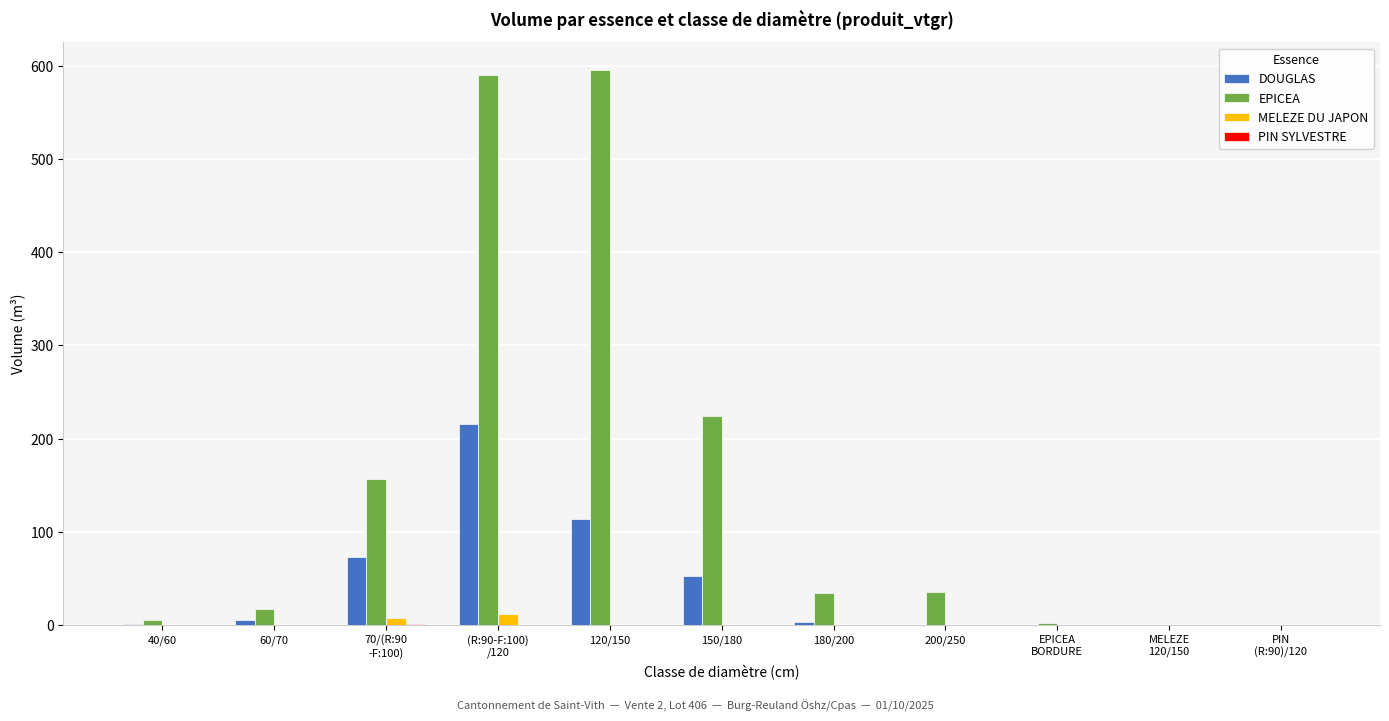

What is the maximum value shown in the chart?

595.6